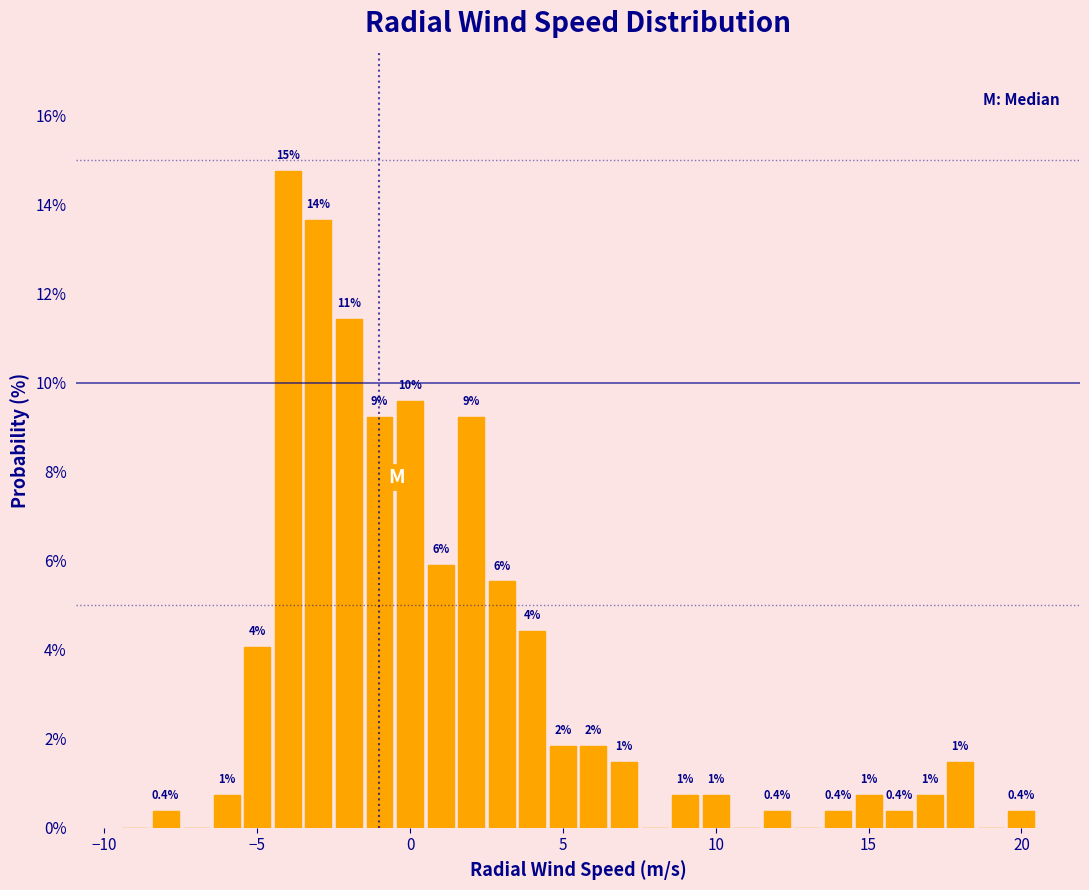

Read against the x-axis, roughly where is the centre of the tallest bar?

-4.0